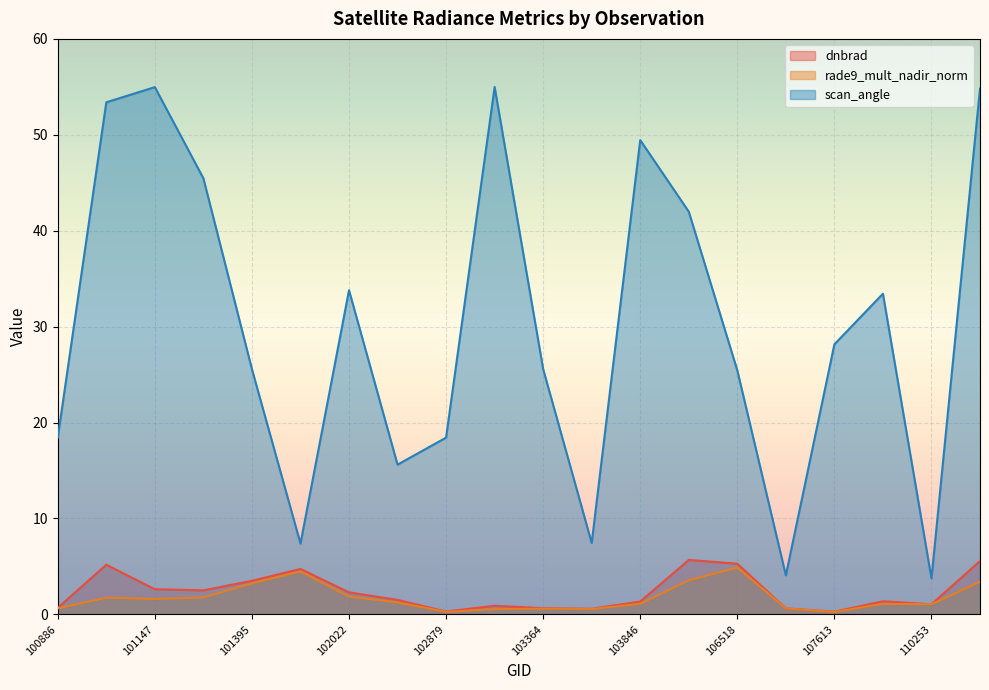

Count the number of categories in the chart.

20